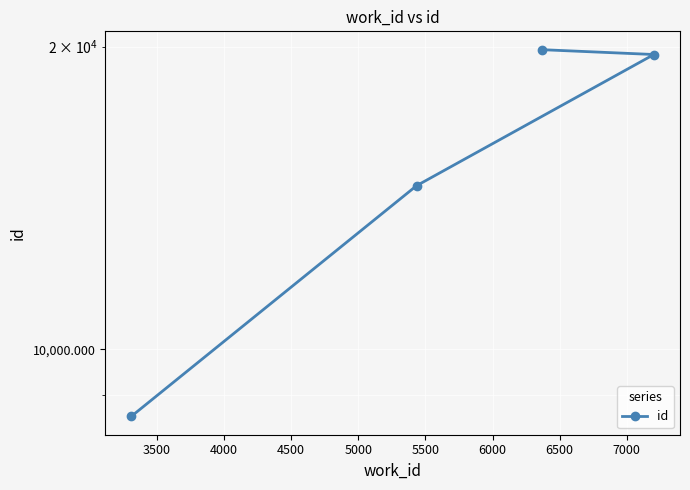

How many data points are less than 19641?

2